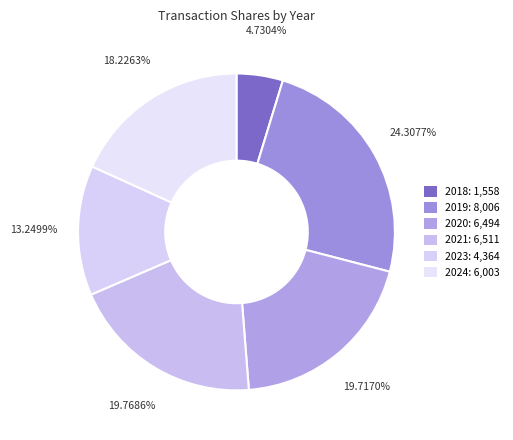

Is it true that 2021 is 20% of the pie?

True